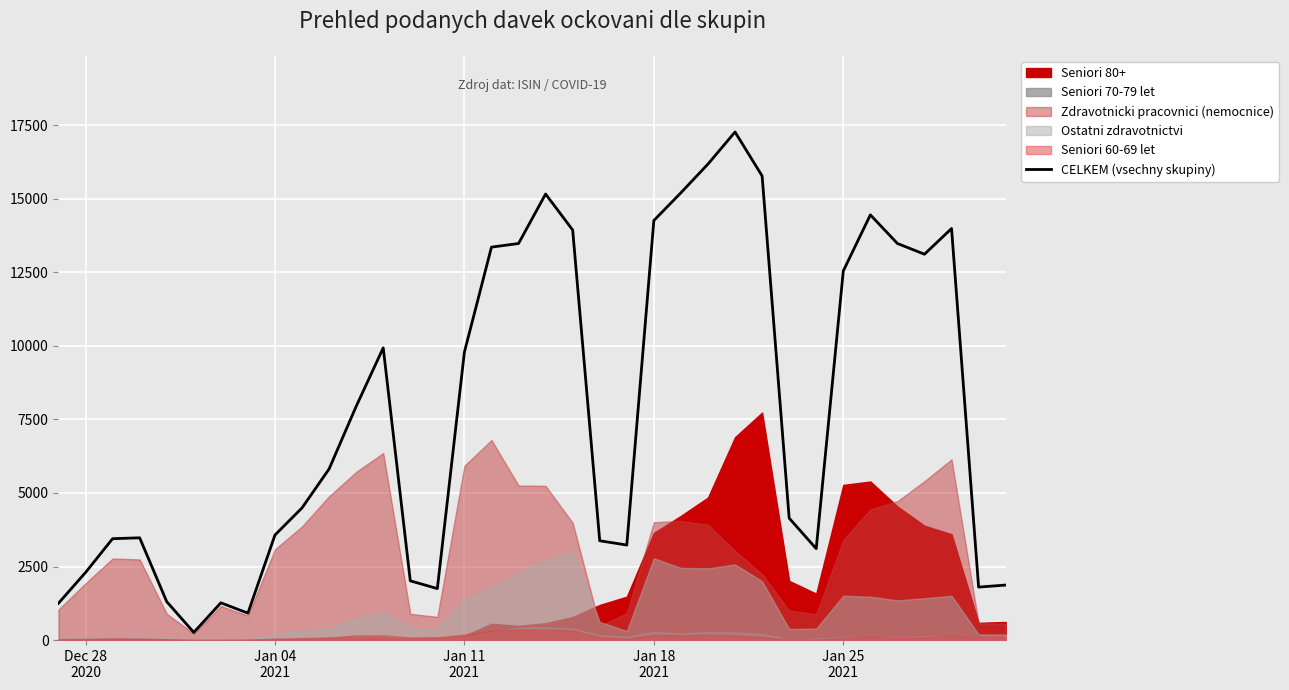

What is the maximum value for CELKEM (vsechny skupiny)?

17264